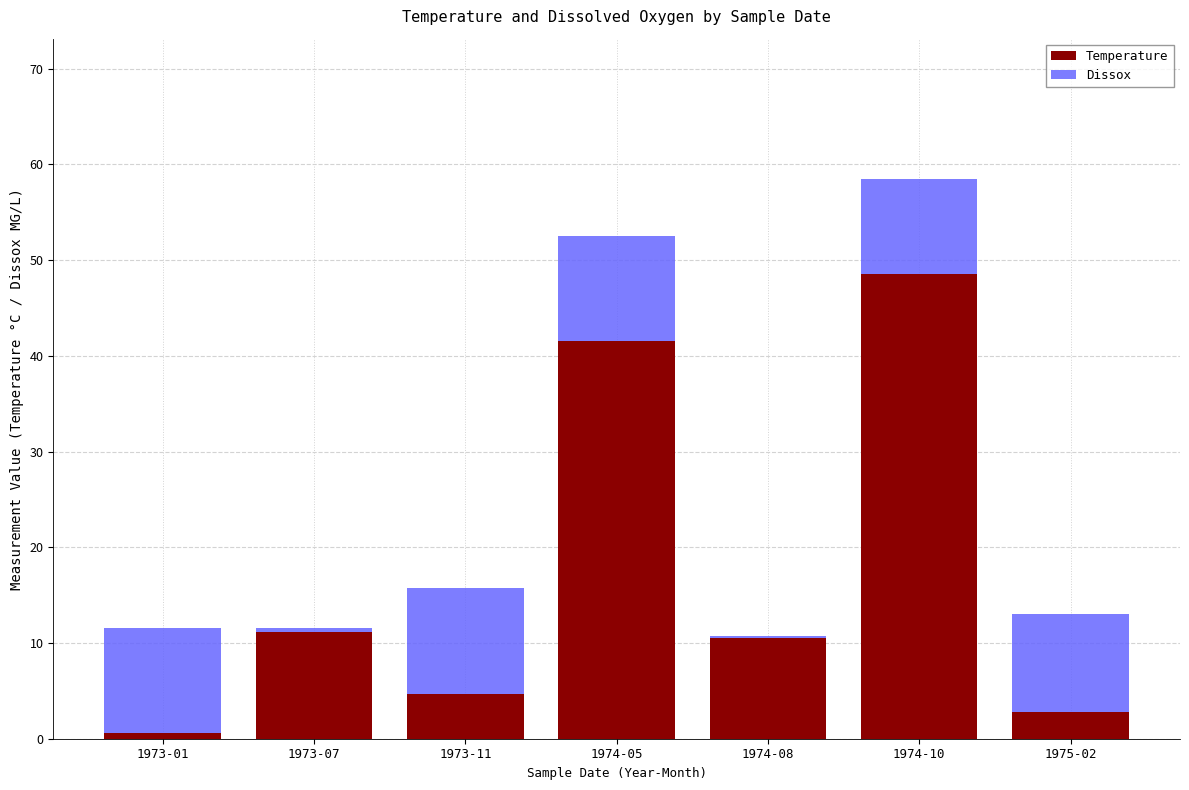

Which category has the highest value in the Temperature series?

1974-10